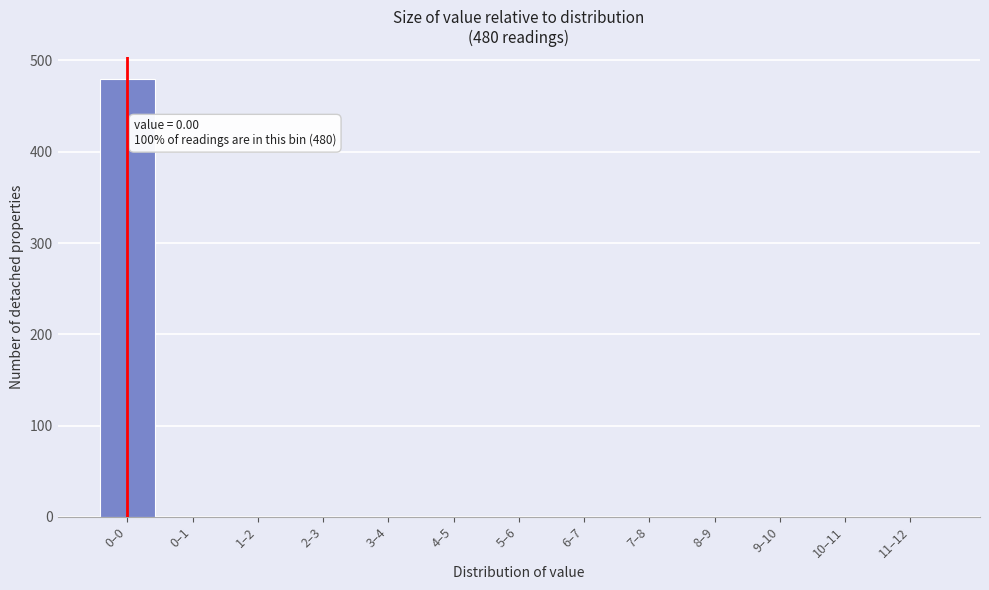

Reading right to left, what are all the values shown in this chart?

11–12=0	10–11=0	9–10=0	8–9=0	7–8=0	6–7=0	5–6=0	4–5=0	3–4=0	2–3=0	1–2=0	0–1=0	0–0=480